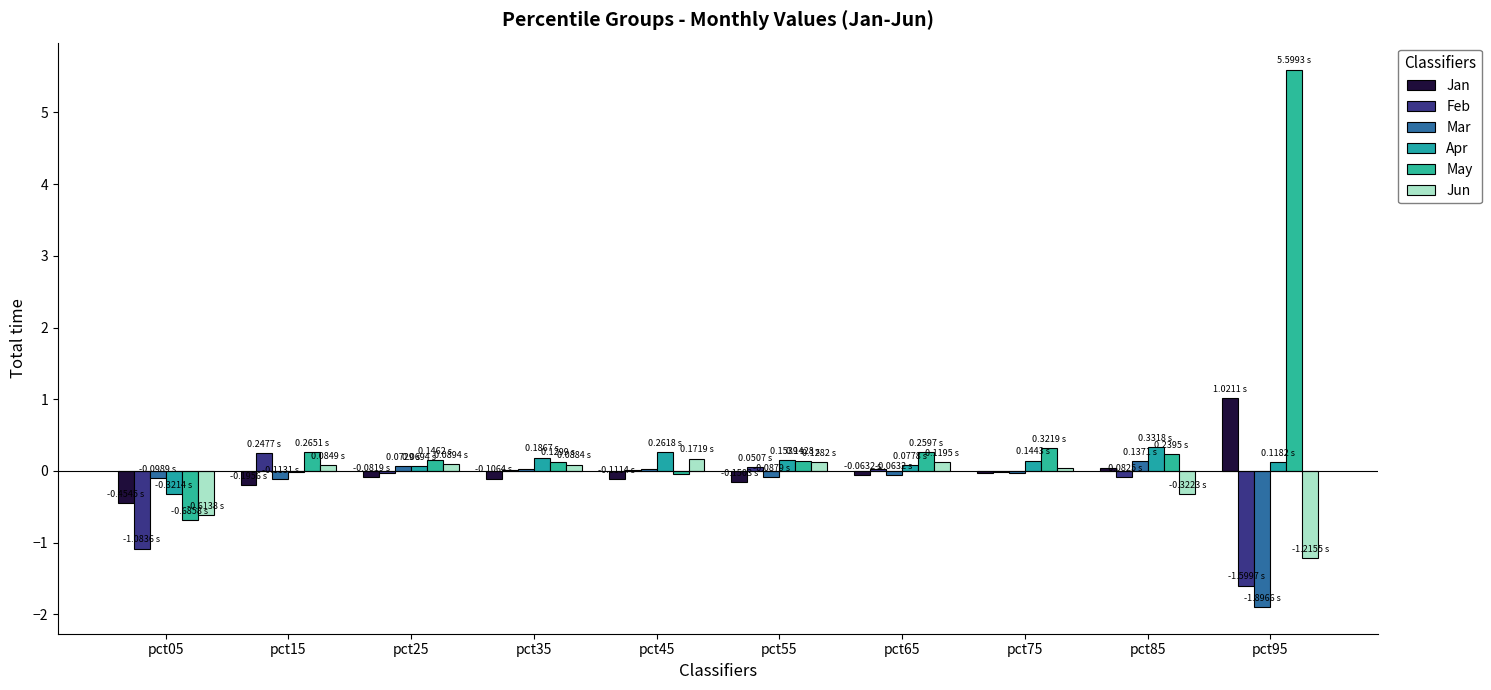

What is the sum of all May values?

6.4